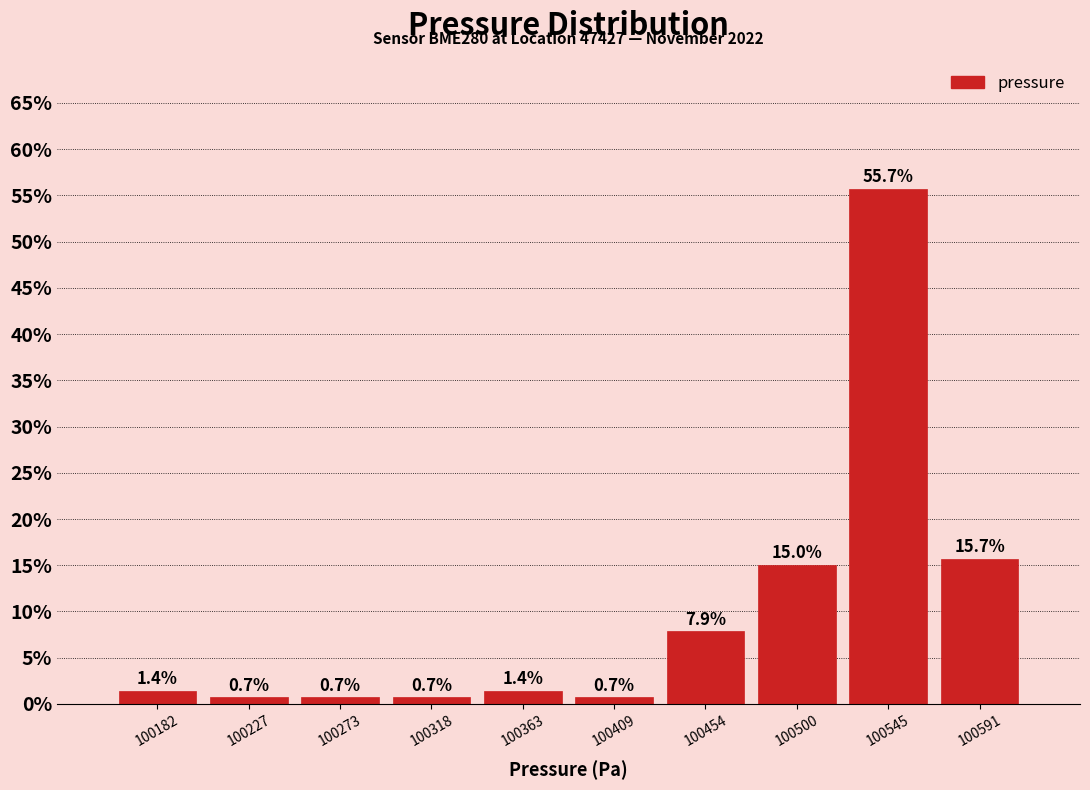

Reading left to right, transcribe this chart: for each bar, give the range it covers on the x-axis and its height. The bar edges are not printed on the chart, so give them approximately, as read against the axis.

100160 to 100205: 1.4
100205 to 100250: 0.7
100250 to 100295: 0.7
100295 to 100340: 0.7
100340 to 100385: 1.4
100385 to 100430: 0.7
100430 to 100480: 7.9
100480 to 100525: 15.0
100525 to 100570: 55.7
100570 to 100615: 15.7